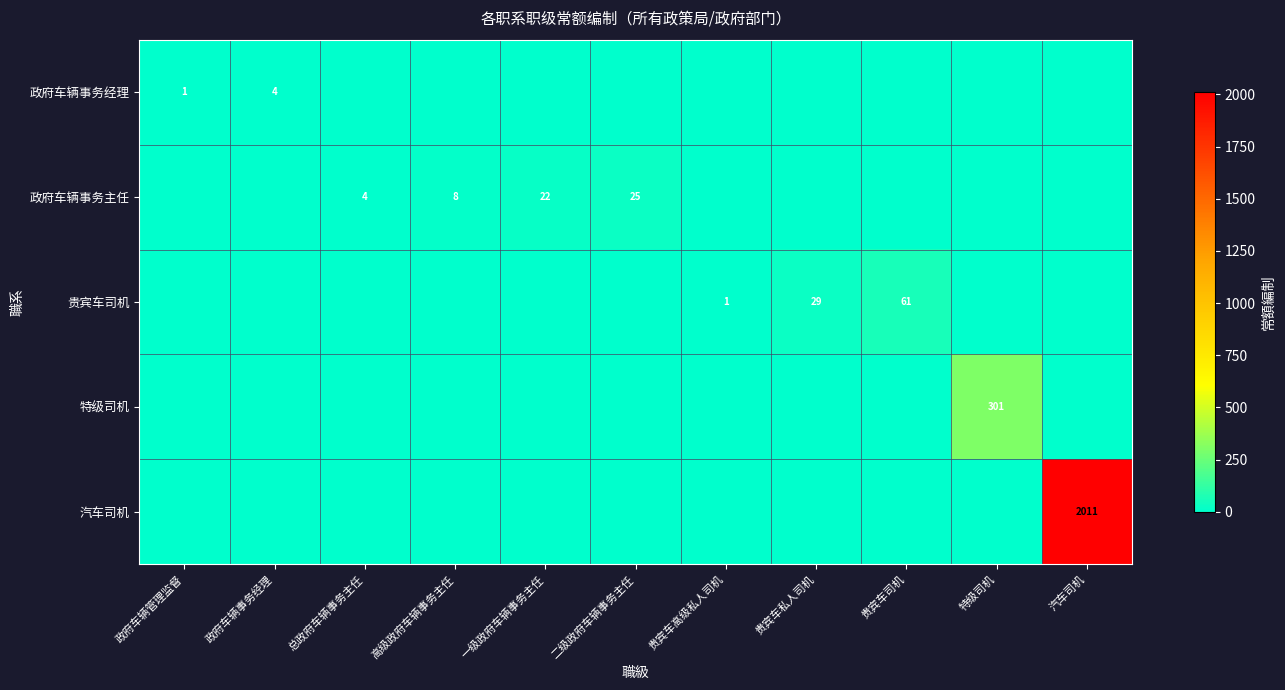

What is the difference between the highest and lowest values at 二级政府车辆事务主任?

25